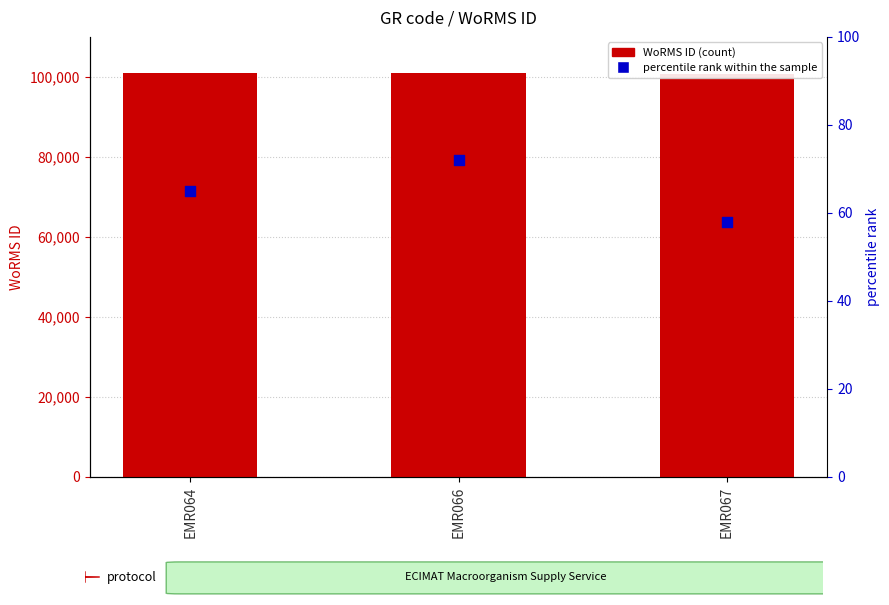

Which series has the largest total across all categories?

WoRMS ID